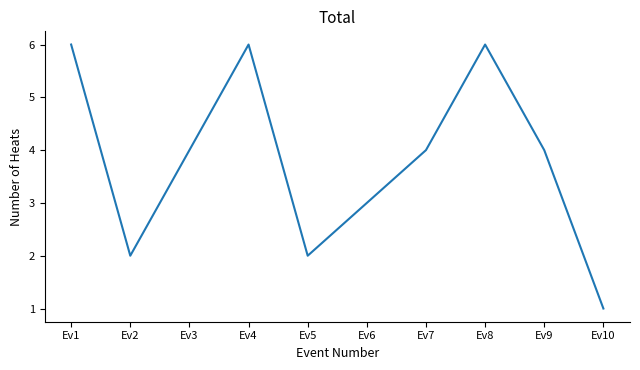

What is the change in value from Ev3 to Ev10?

-3